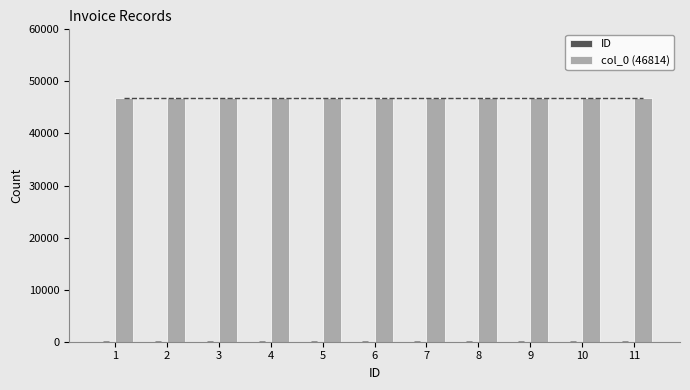

Rank the series by their maximum value, from lowest to highest.

ID, col_0 (46814)